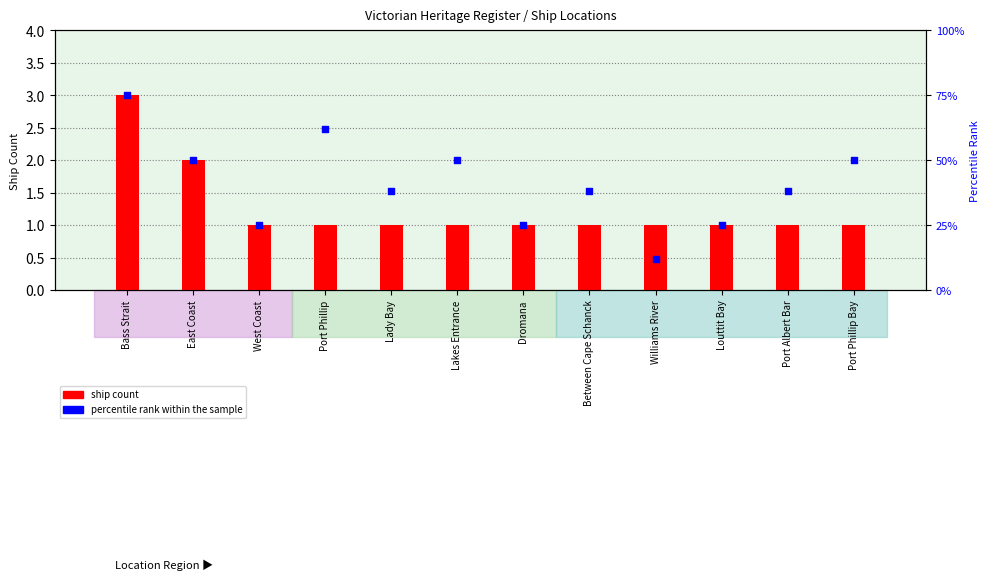

What is the total value across all series at Bass Strait?

78